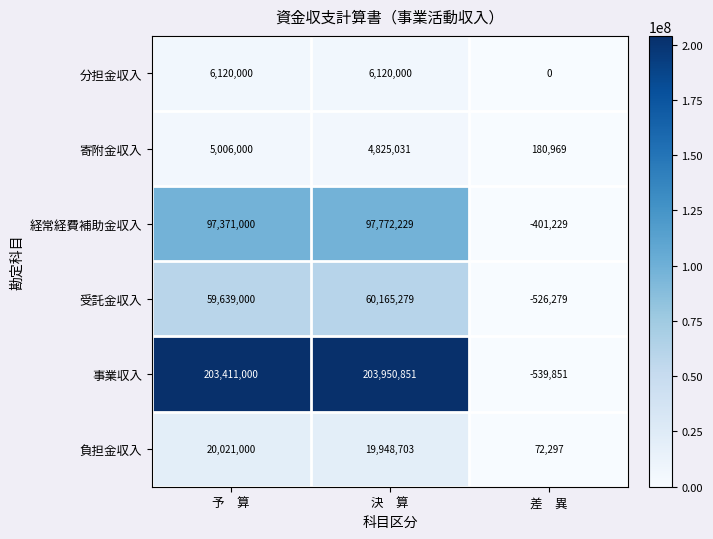

What is the highest value of the 分担金収入 series?

6120000